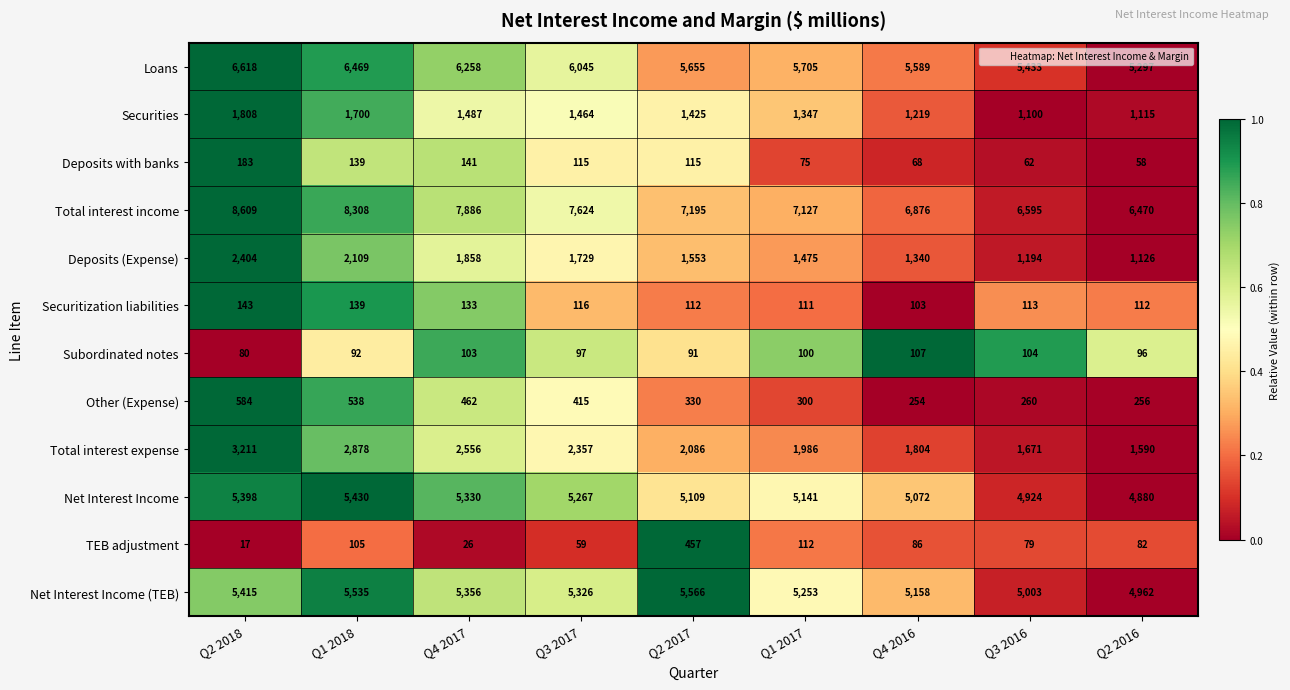

Count the Total interest income values in the range 6876 to 7886.

5